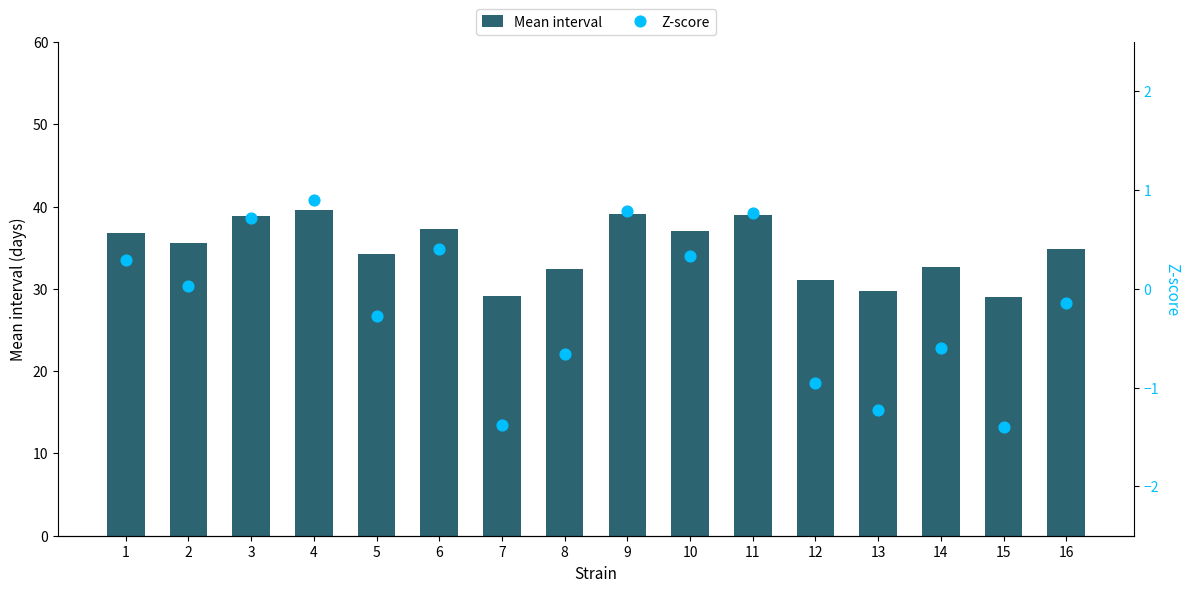

What is the total value across all series at 15?

27.6